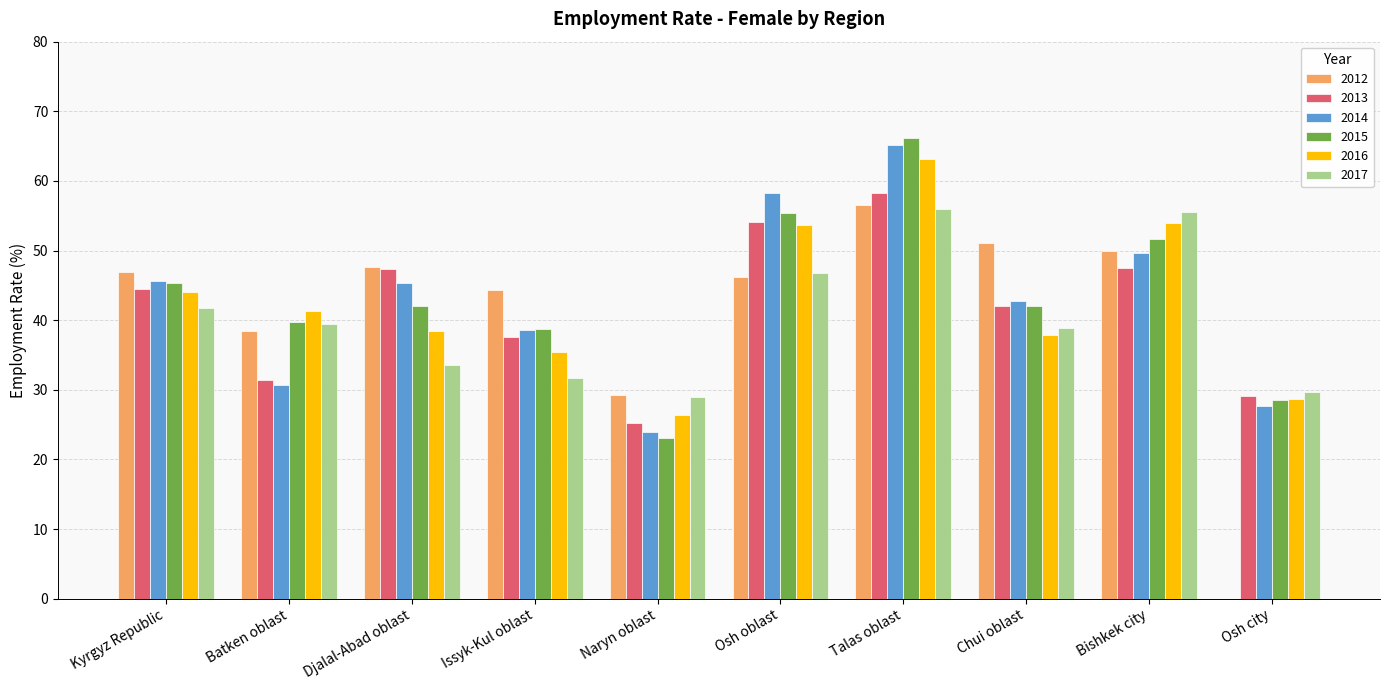

What is the difference between the 2016 values at Batken oblast and Osh oblast?

12.3